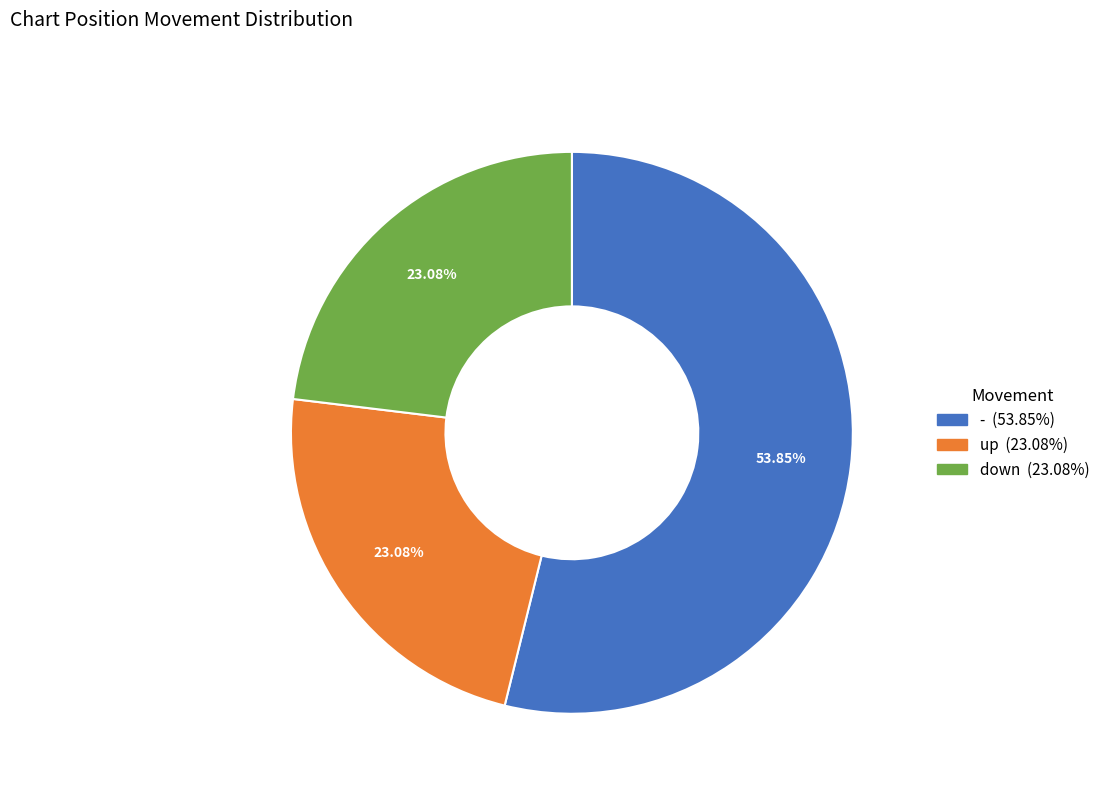

True or false: up accounts for 23% of the total.

True